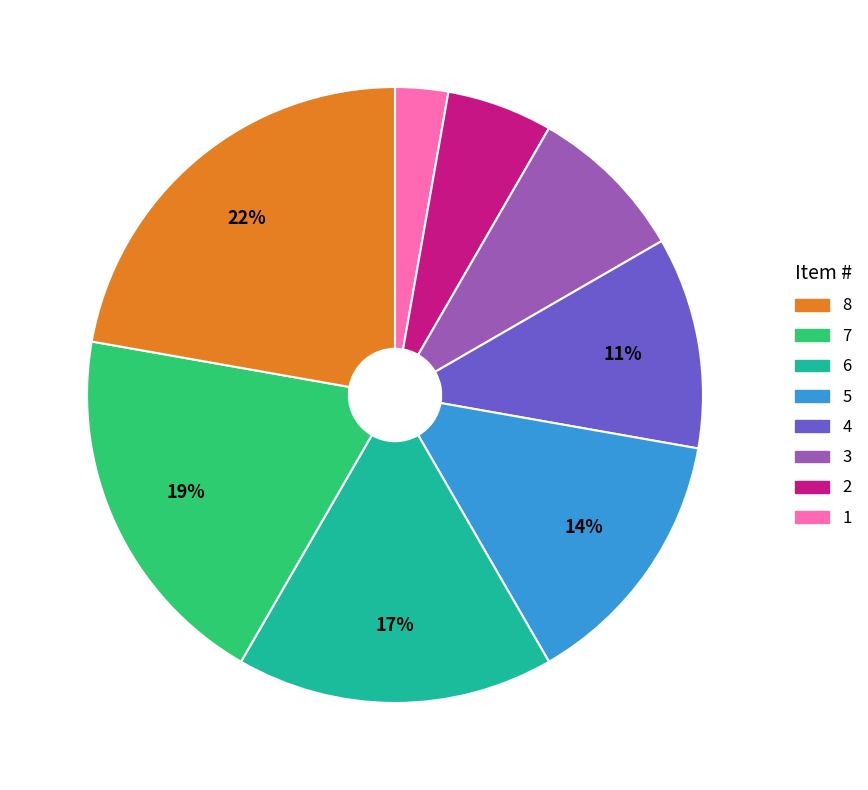

Count the number of slices in the pie.

8